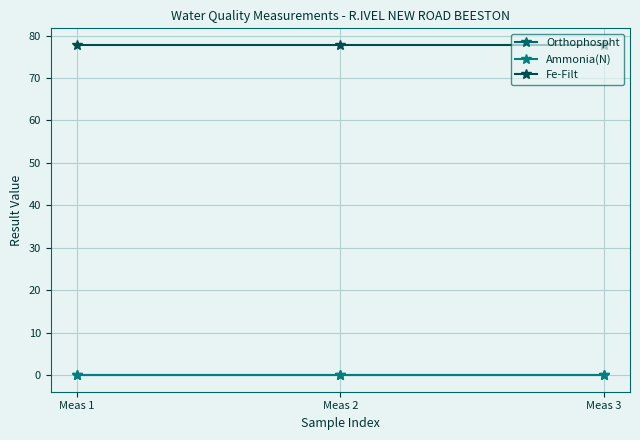

Which category has the highest value in the Ammonia(N) series?

Meas 1